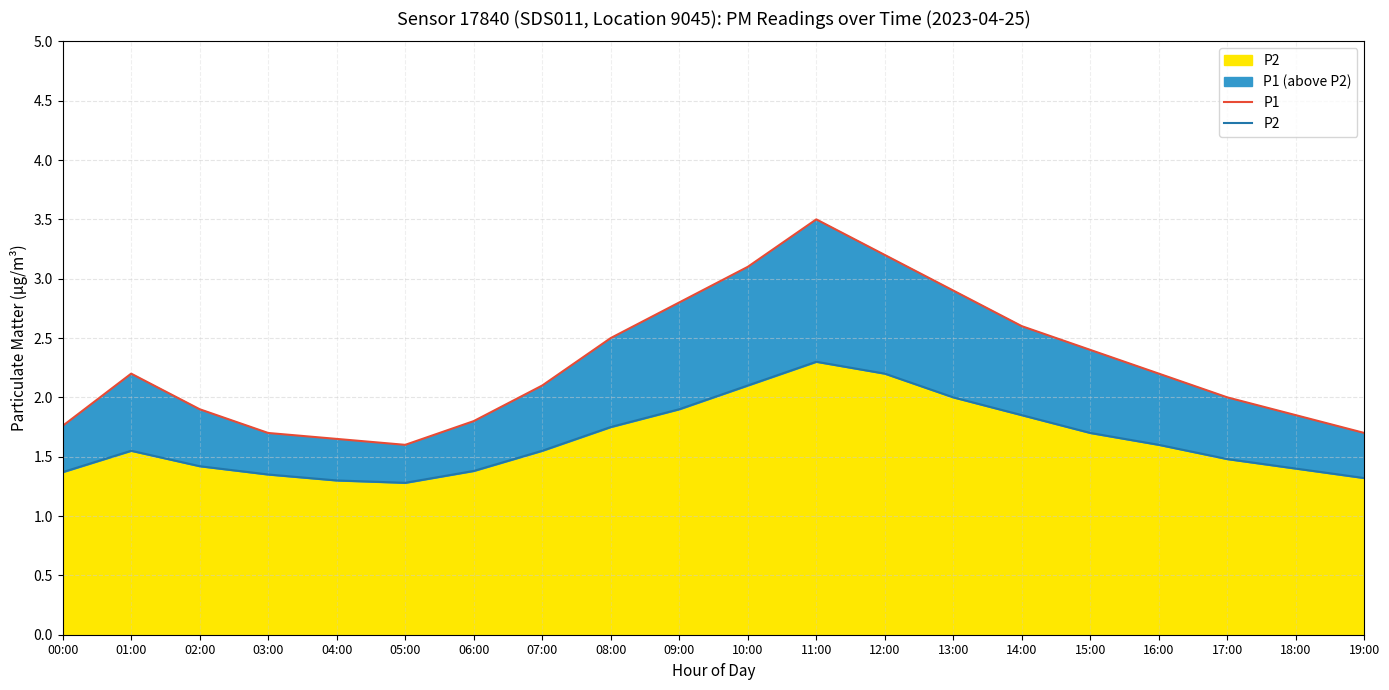

Which series has the largest range (max minus min)?

P1